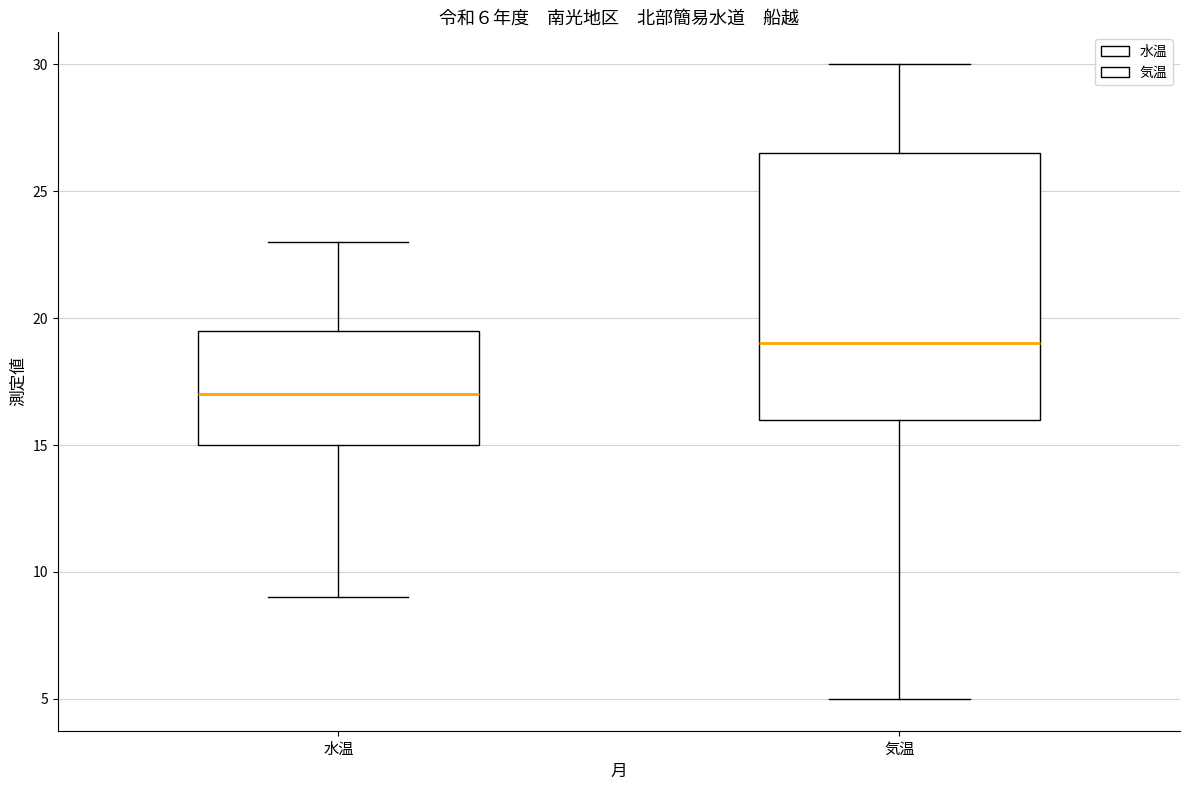

Comparing the boxes themselves (not the whiskers), which one is the tallest?

気温